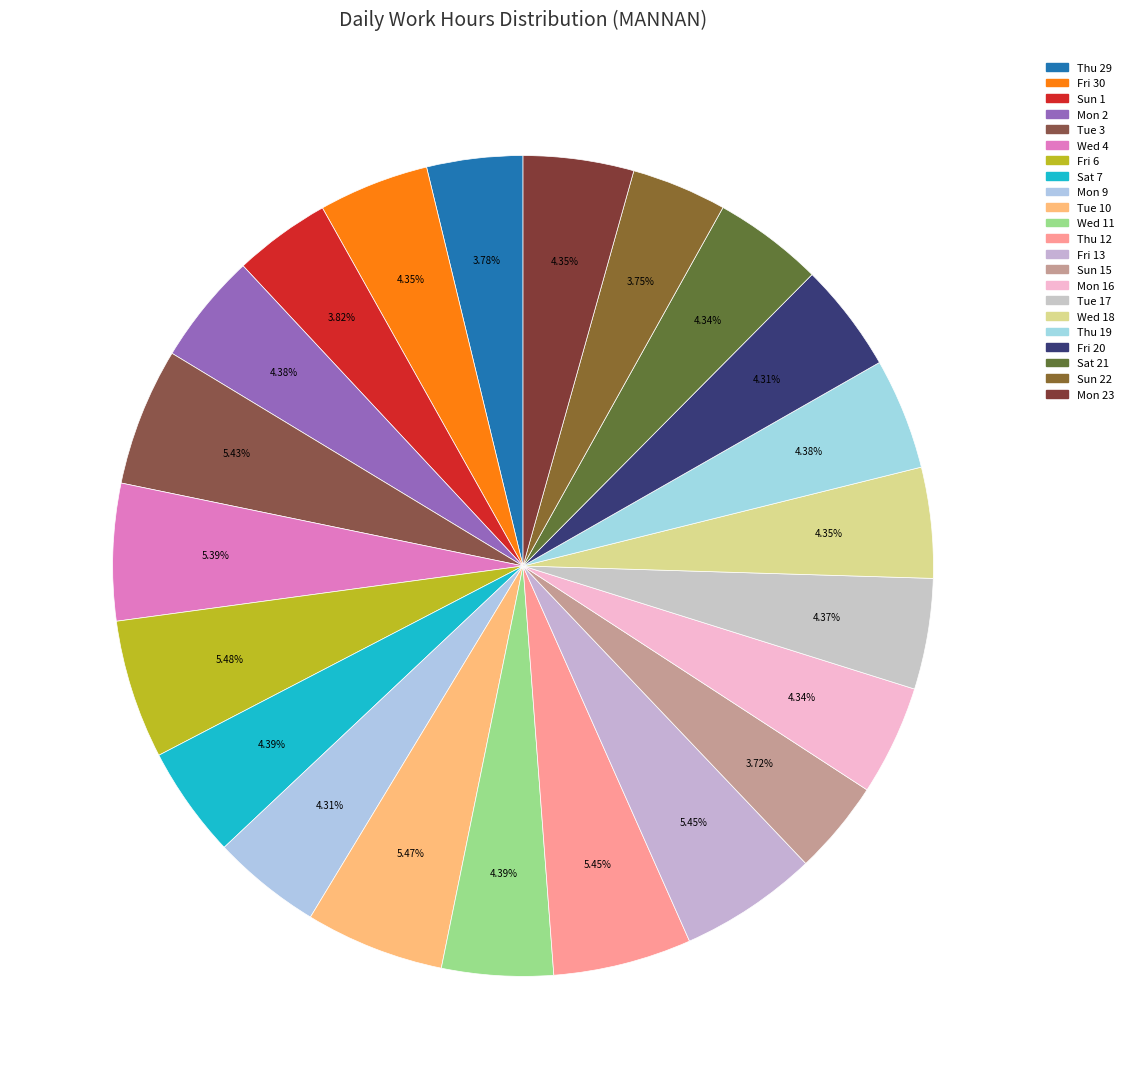

Which slice is the largest?

Fri 6